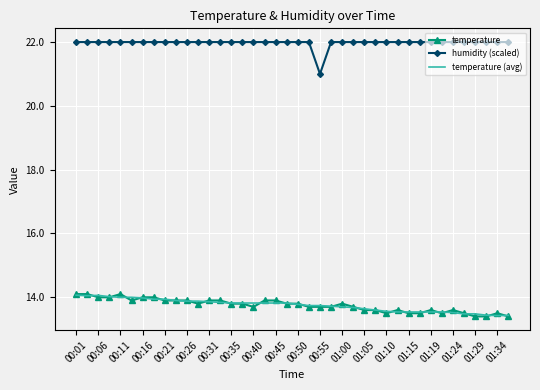

What is the smallest value displayed?

13.4